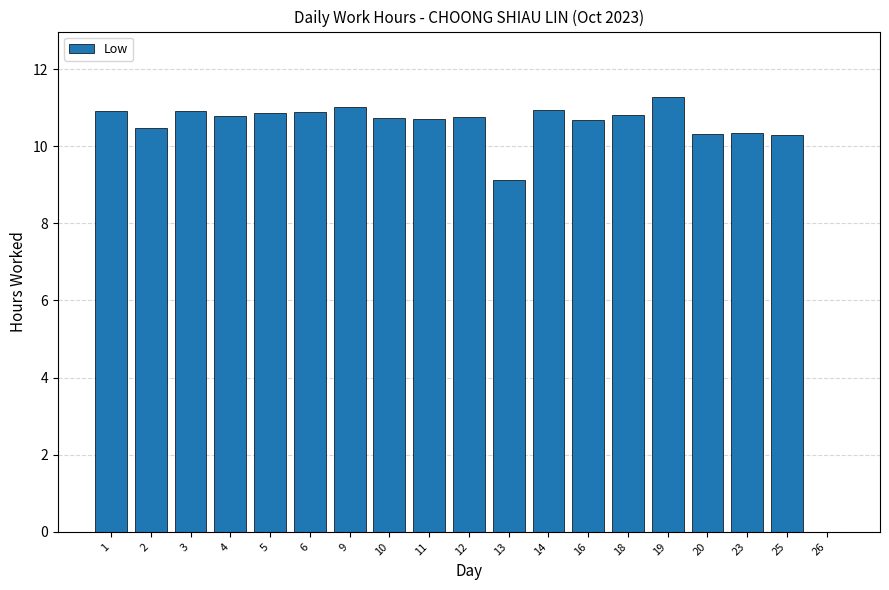

What is the sum of the values at 16 and 25?

21.0